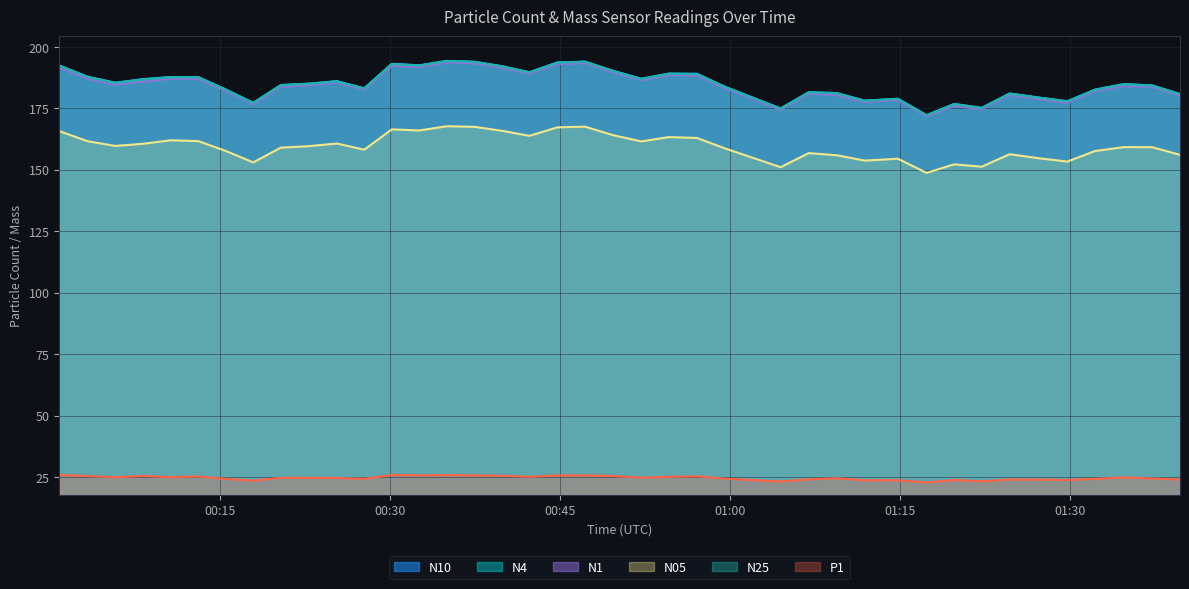

What are all the series names shown in the legend?

N10, N4, N1, N05, N25, P1